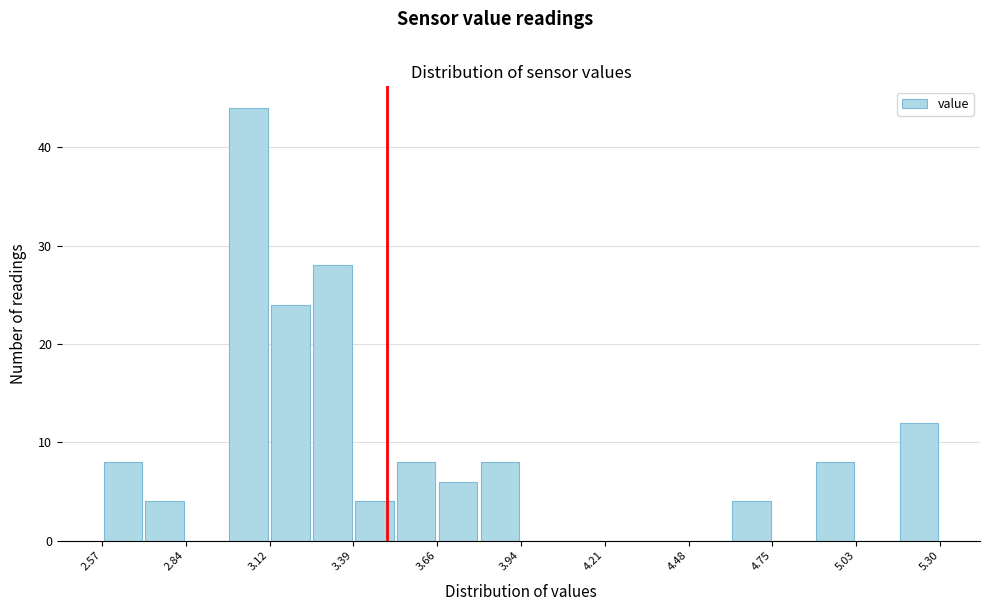

Around what value on the x-axis is the tallest bar? Give the approximate position of its centre, as read against the axis.

3.05